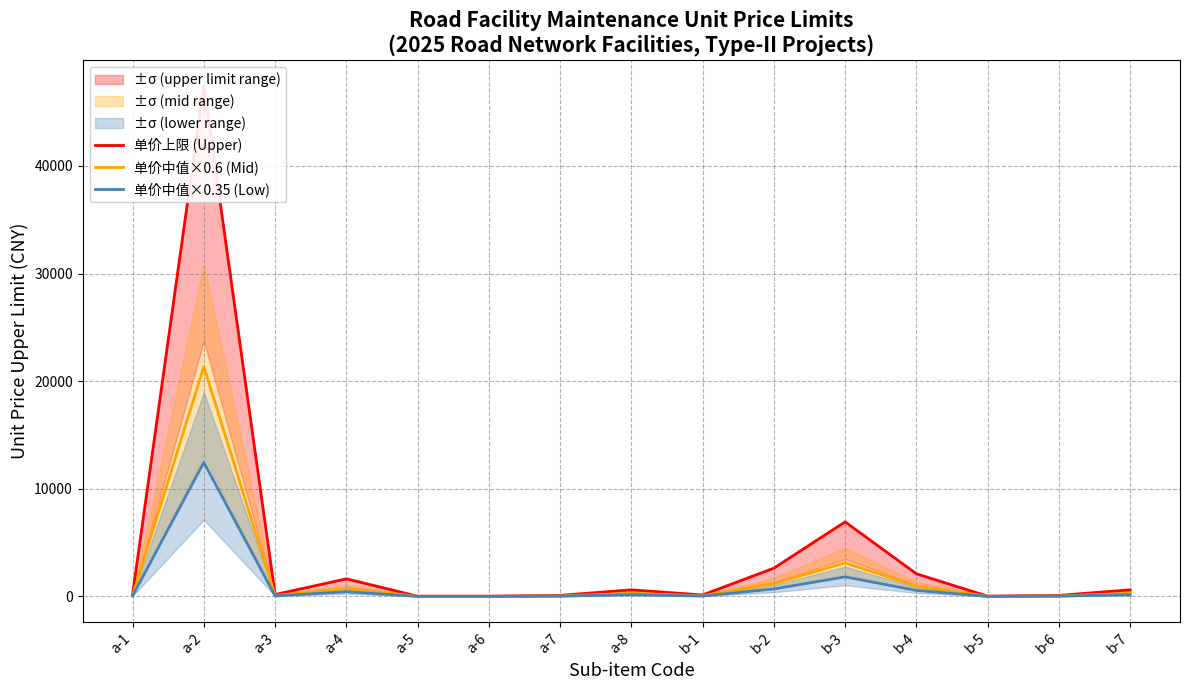

List the labels in order of 单价上限 (Upper) value, largest first.

a-2, b-3, b-2, b-4, a-4, a-8, b-7, a-1, a-3, b-1, a-7, b-6, a-6, b-5, a-5